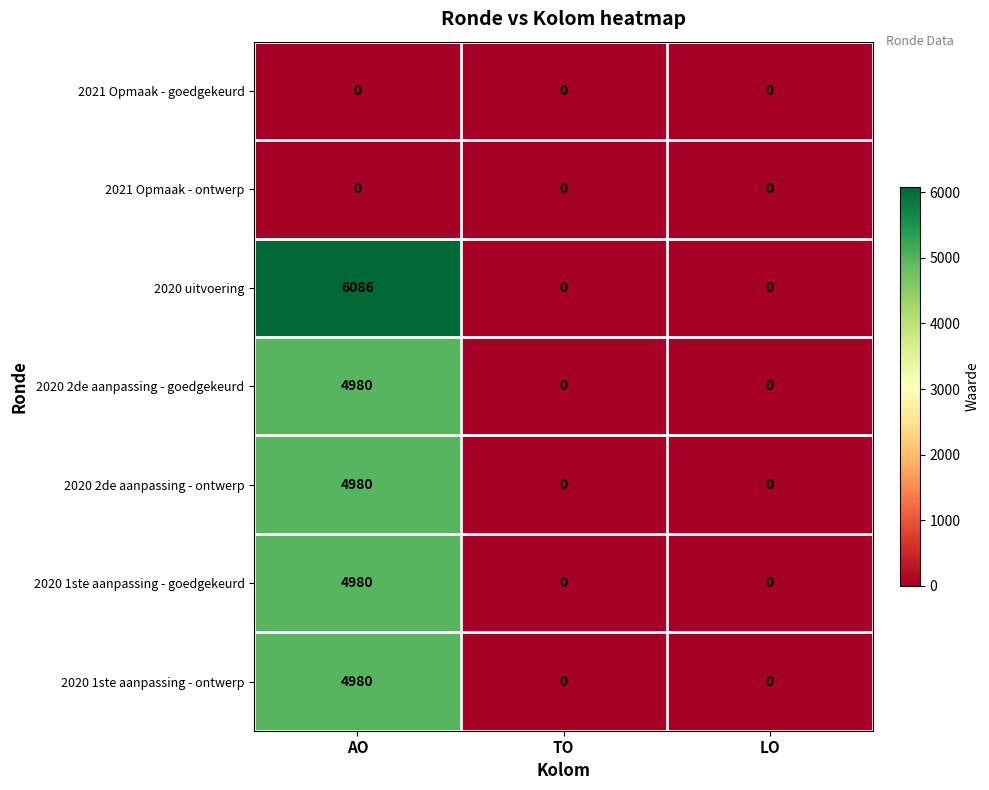

Reading left to right, transcribe all the data shown in this chart.

2021 Opmaak - goedgekeurd: 0	0	0
2021 Opmaak - ontwerp: 0	0	0
2020 uitvoering: 6086	0	0
2020 2de aanpassing - goedgekeurd: 4980	0	0
2020 2de aanpassing - ontwerp: 4980	0	0
2020 1ste aanpassing - goedgekeurd: 4980	0	0
2020 1ste aanpassing - ontwerp: 4980	0	0